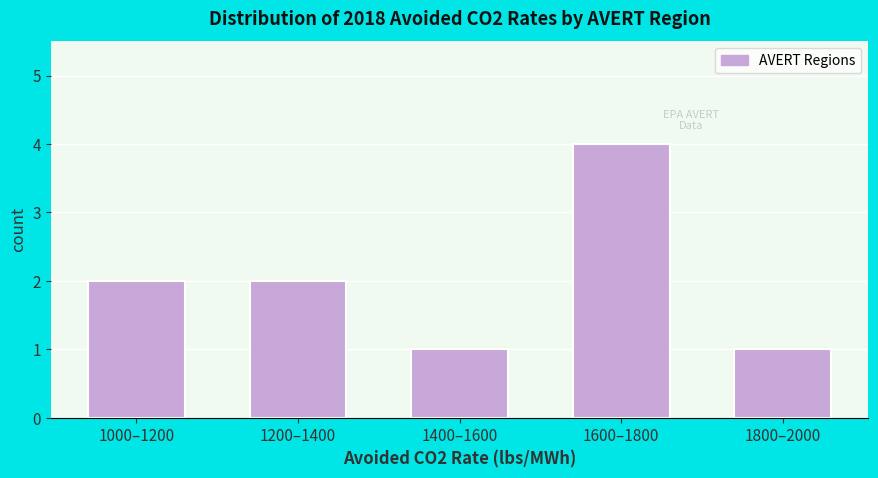

Reading left to right, extract all data points from this chart.

1000–1200=2	1200–1400=2	1400–1600=1	1600–1800=4	1800–2000=1